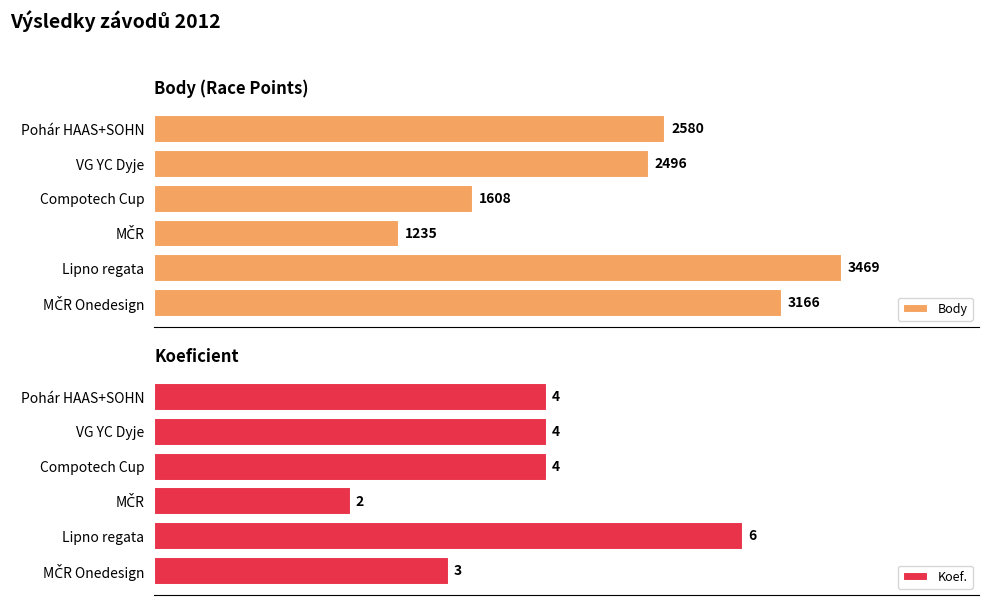

Reading right to left, what are all the values shown in this chart?

Body: 3166	3469	1235	1608	2496	2580
Koef.: 3	6	2	4	4	4